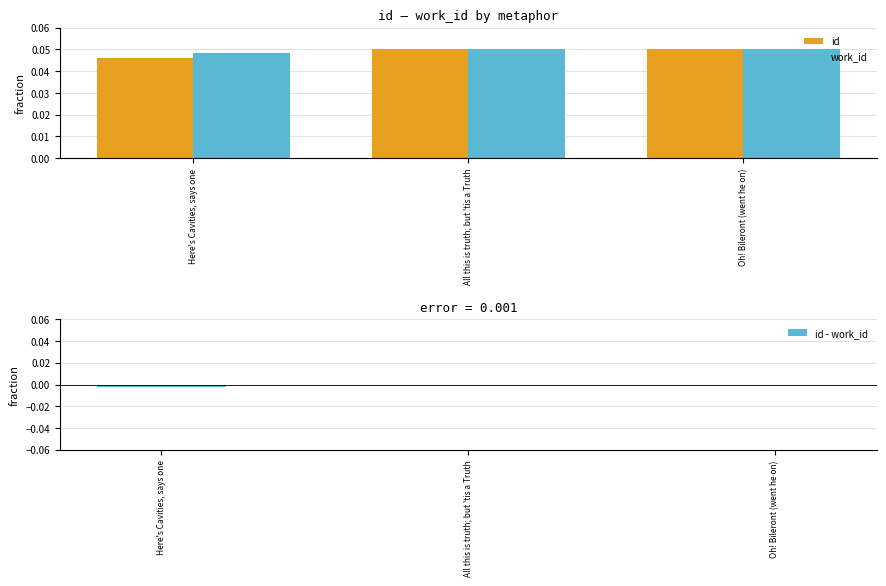

Which label corresponds to the smallest value in the chart?

Here's Cavities, says one